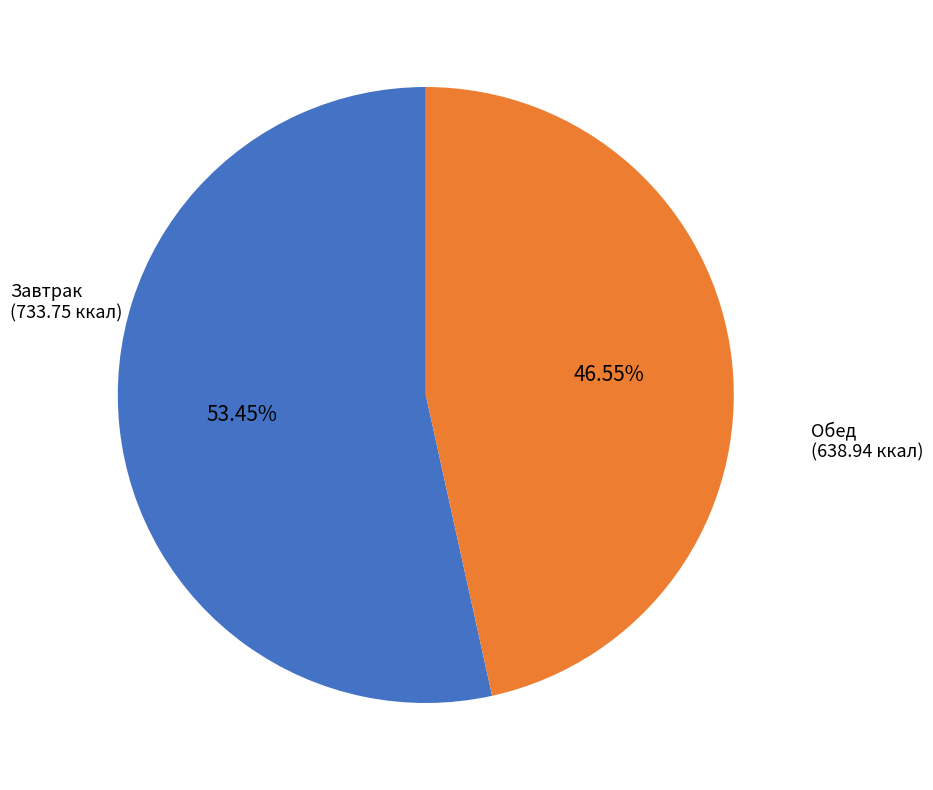

To the nearest percent, what is the average slice percentage?

50%